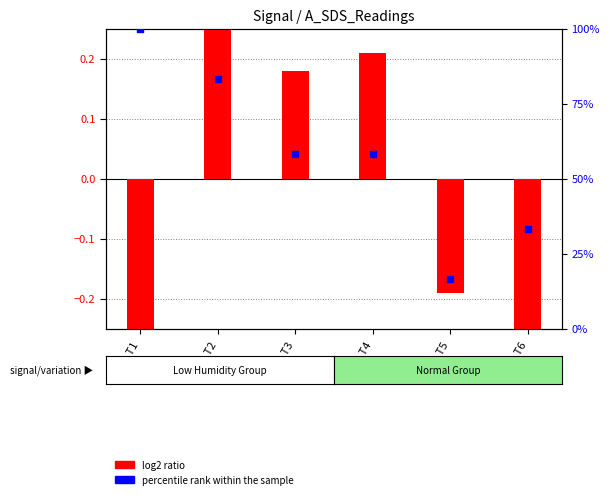

Which series reaches the maximum Y coordinate?

log2 ratio